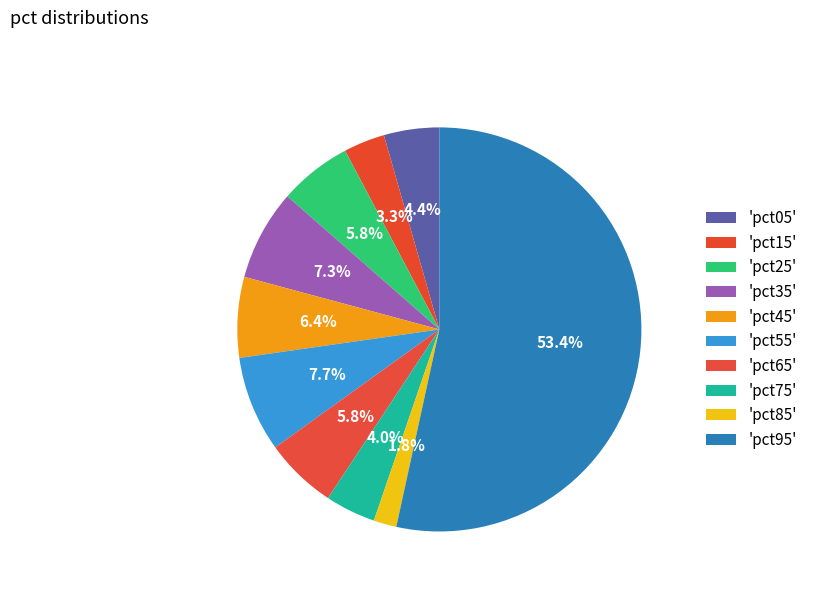

Does any single category account for the majority?

Yes